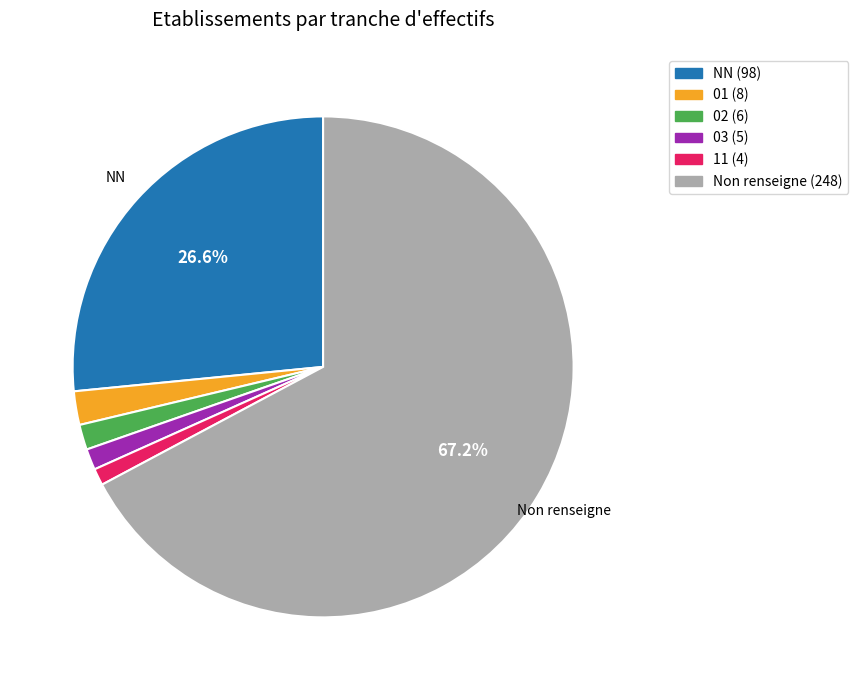

Is there a majority slice in this chart?

Yes